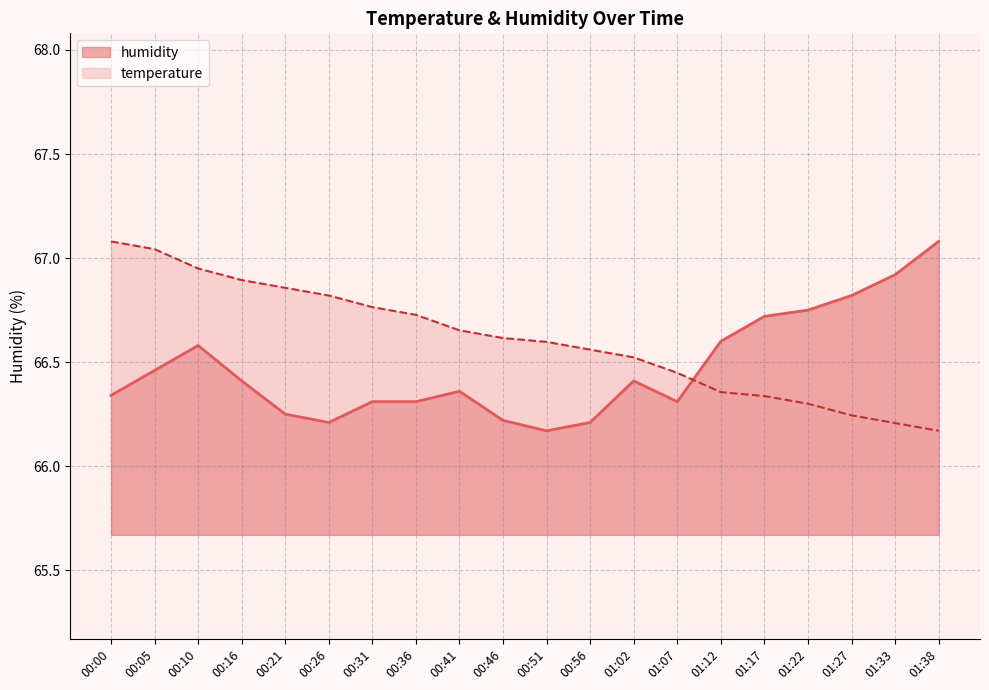

At which category does the chart reach its minimum across all series?

01:38